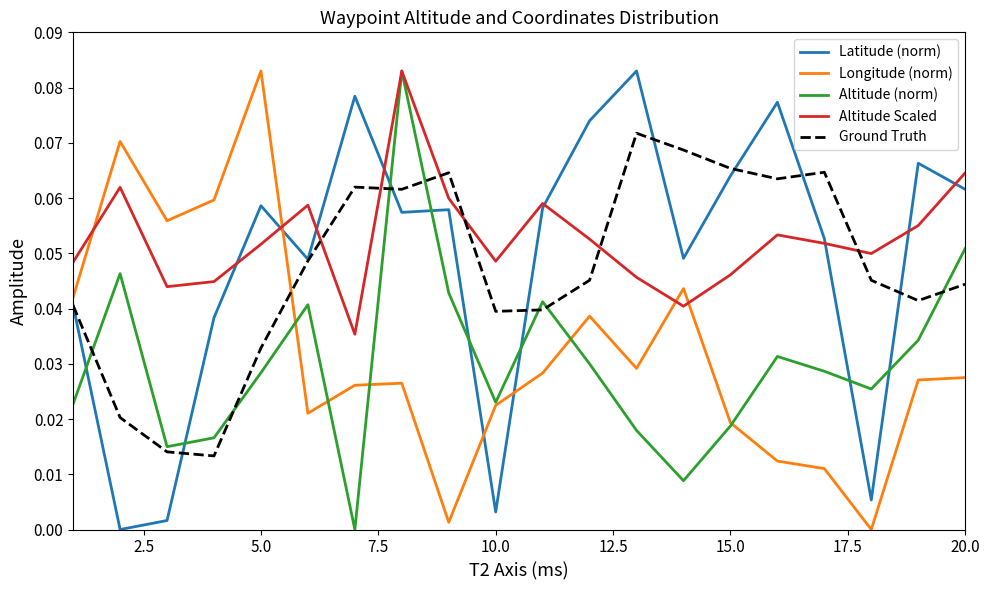

Which series has the largest total across all categories?

Altitude Scaled